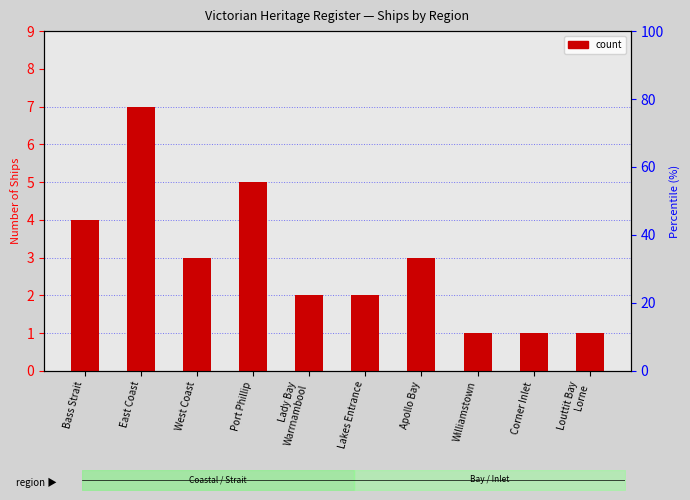

What is the value of the 1st bar from the left?

4